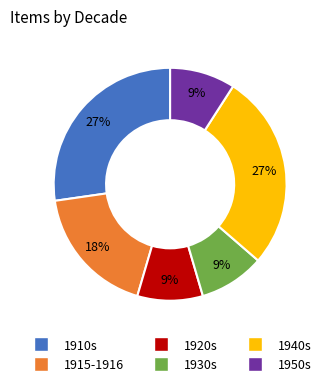

What percentage is the 1940s slice, to the nearest percent?

27%